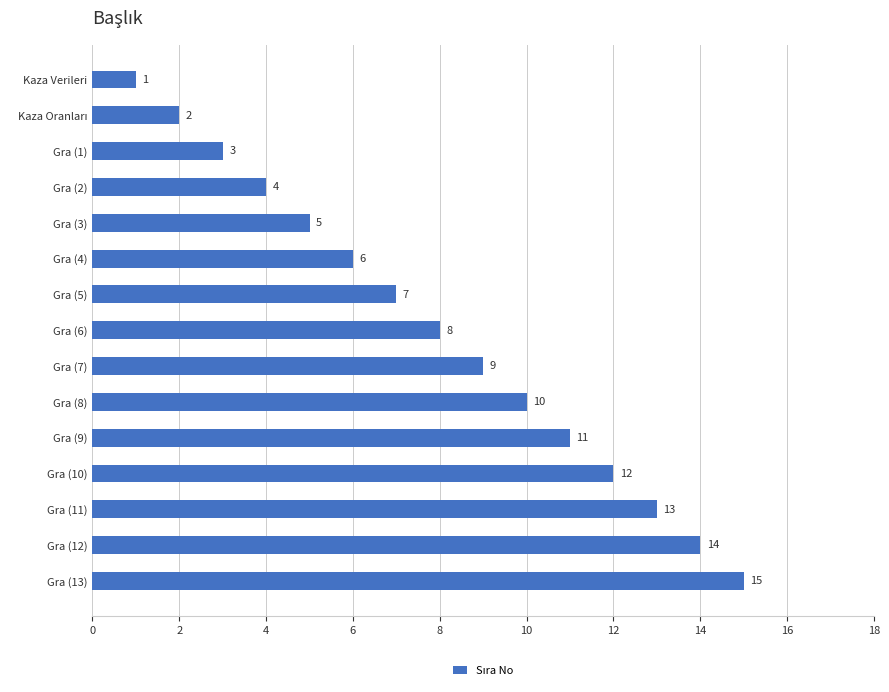

What is the difference between the maximum and minimum values?

14